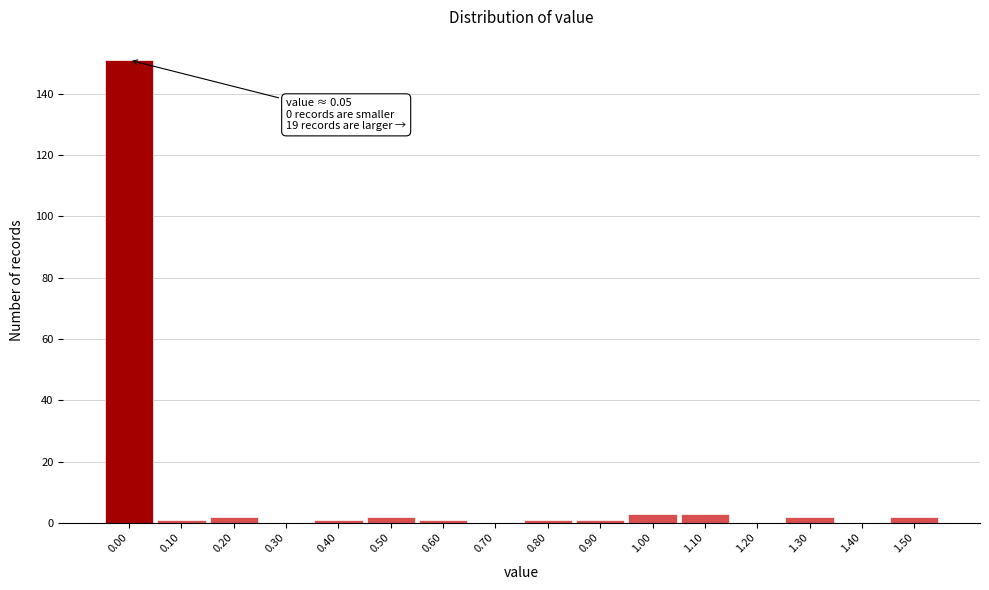

Reading left to right, extract all data points from this chart.

0.00=151	0.10=1	0.20=2	0.30=0	0.40=1	0.50=2	0.60=1	0.70=0	0.80=1	0.90=1	1.00=3	1.10=3	1.20=0	1.30=2	1.40=0	1.50=2